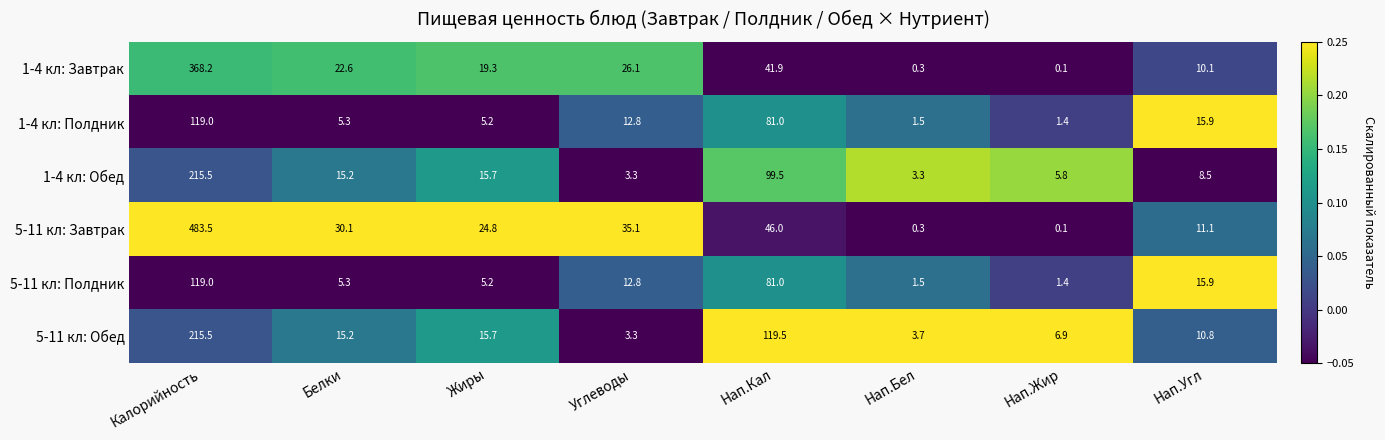

What is the total value across all series at Нап.Бел?

10.6